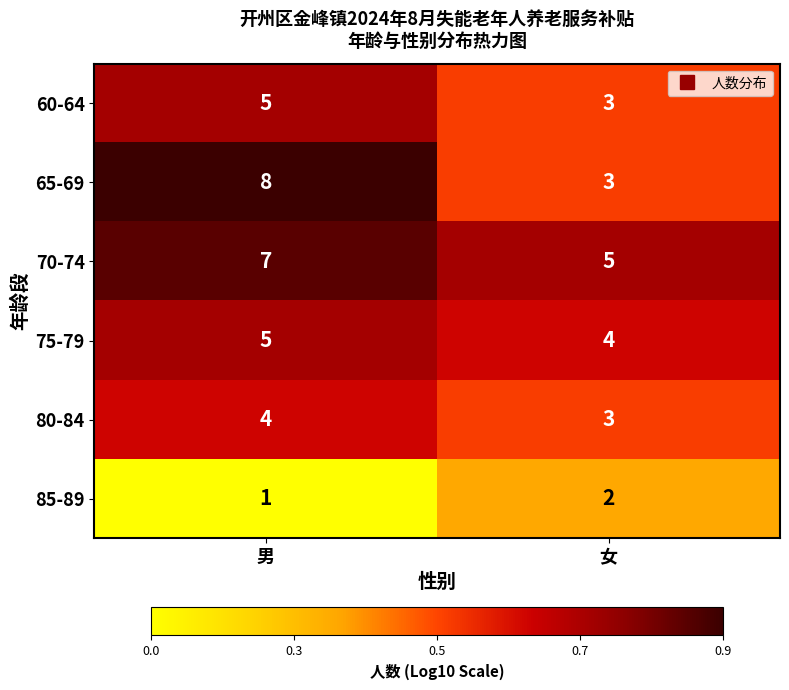

Which series changed the most between 男 and 女?

65-69